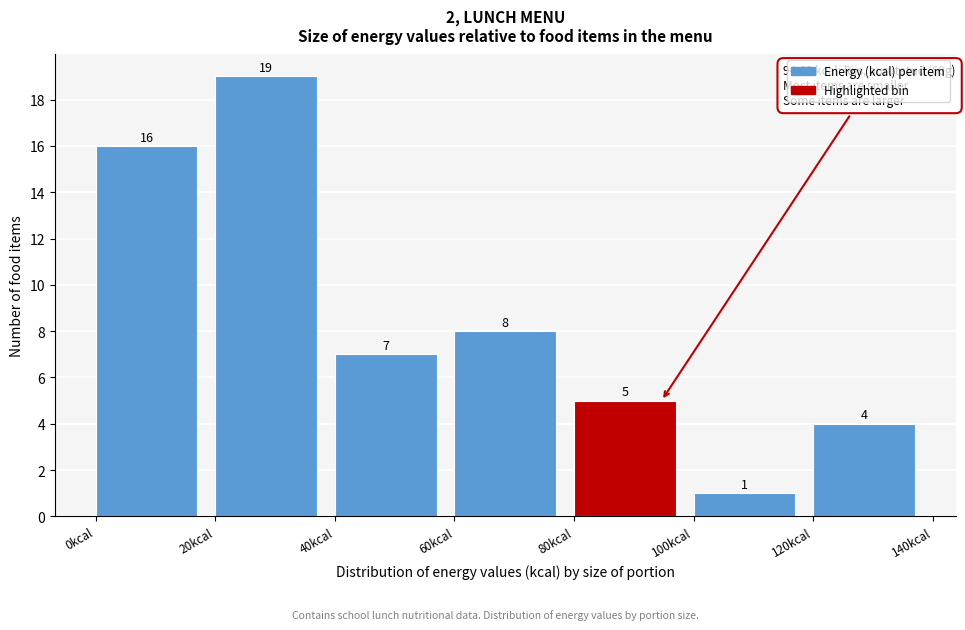

Over which range of the x-axis is the bar tallest?

20 to 40